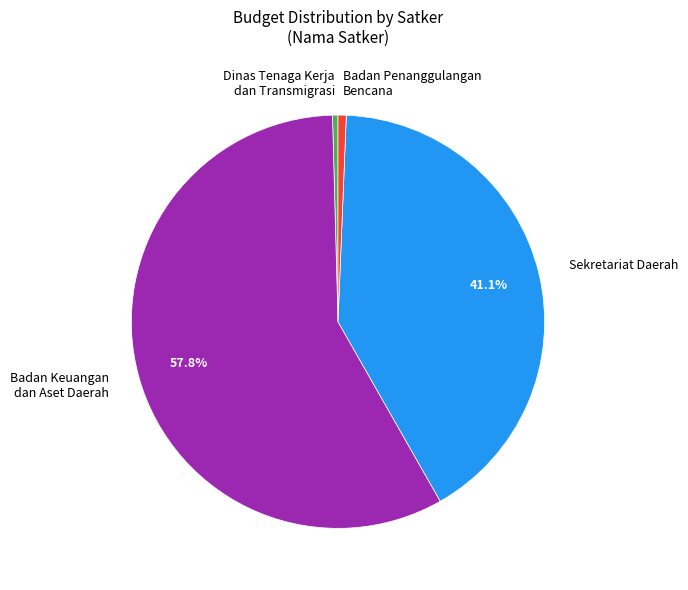

Is there any slice that represents more than half of the pie?

Yes